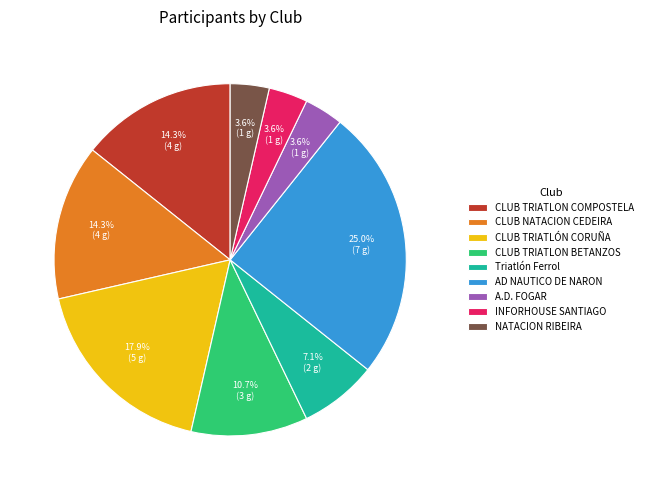

The A.D. FOGAR slice represents 4% of the pie. True or false?

True